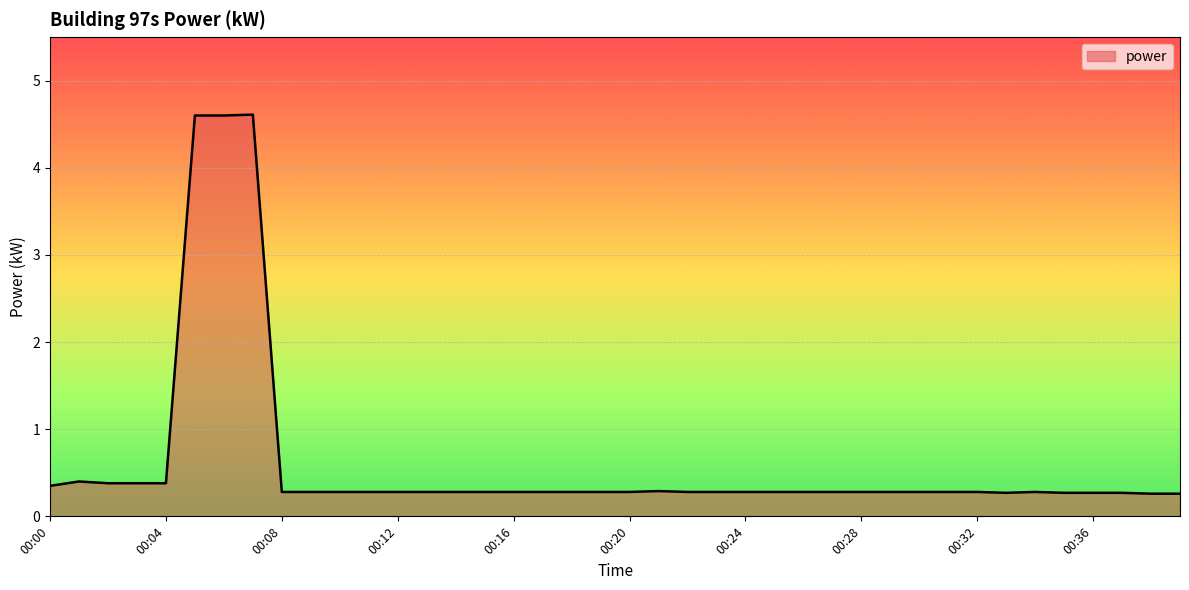

What is the minimum value shown in the chart?

0.3